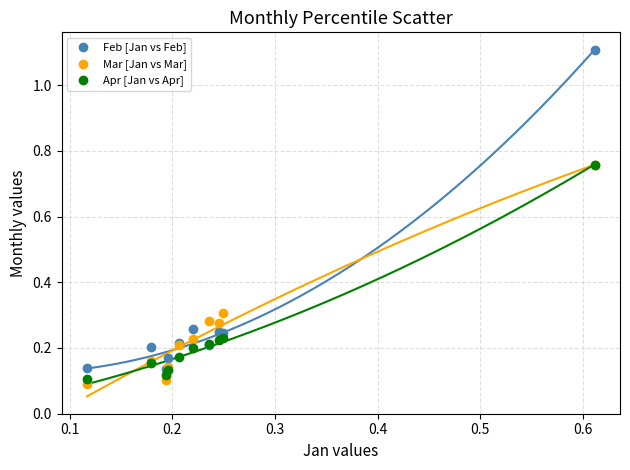

Which series reaches the minimum Y coordinate?

Mar [Jan vs Mar]